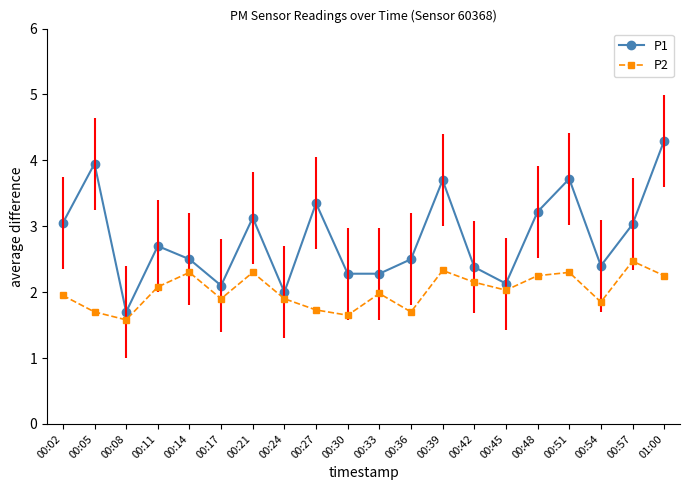

Is this an area chart (filled region under the line)?

No